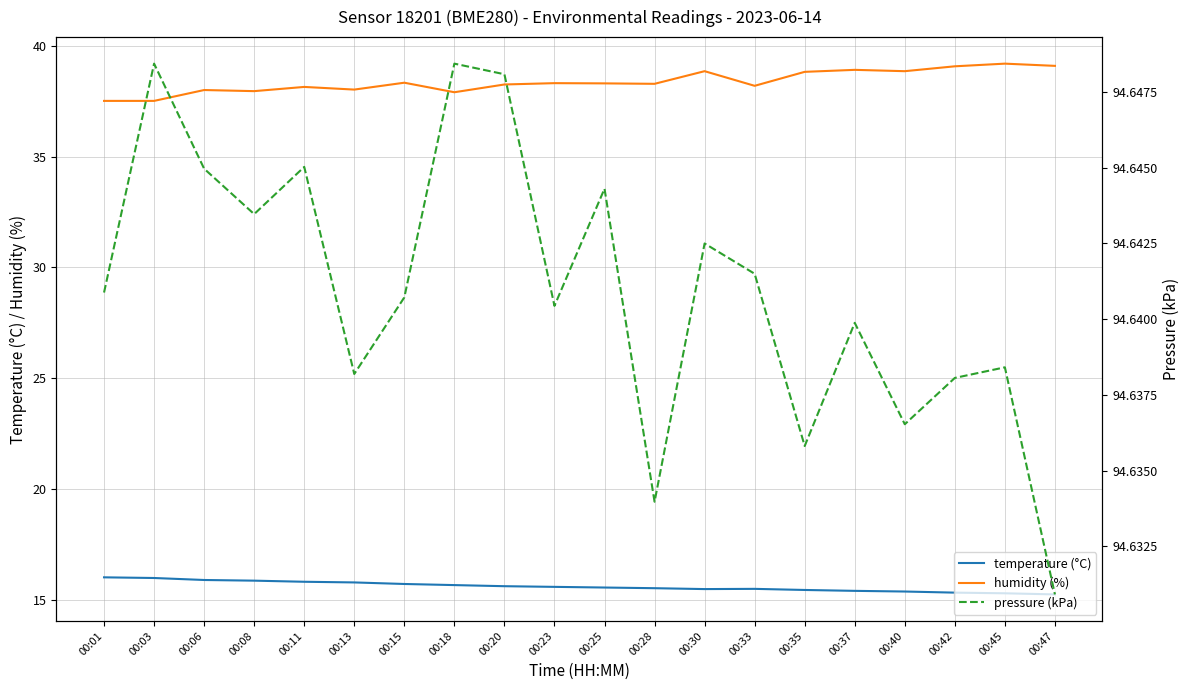

True or false: temperature (°C) and humidity (%) cross at least once.

False